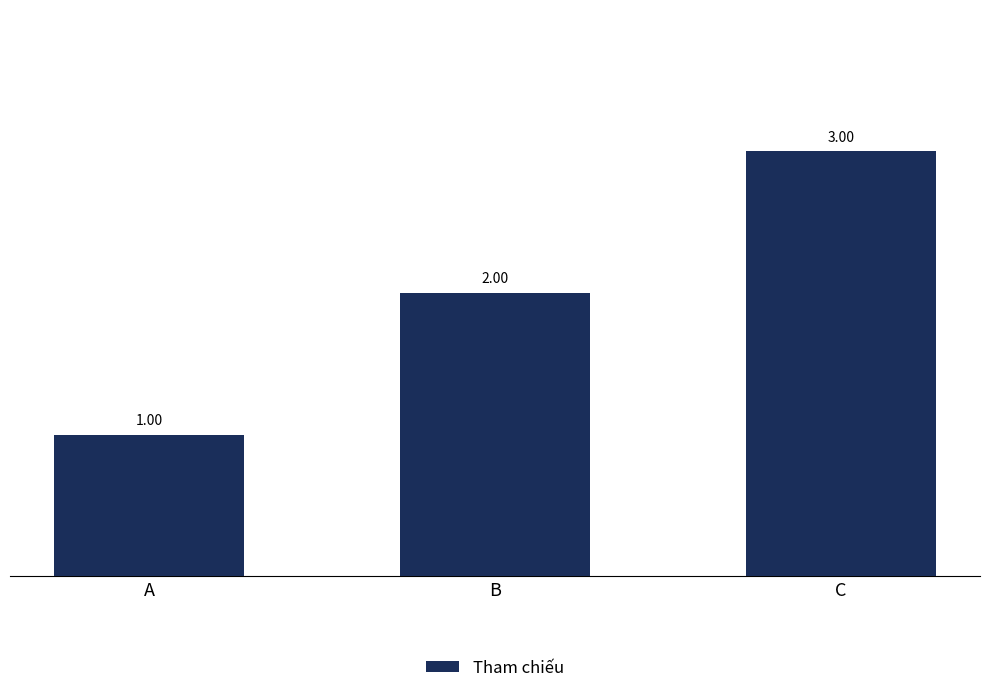

Reading left to right, extract all data points from this chart.

1	2	3